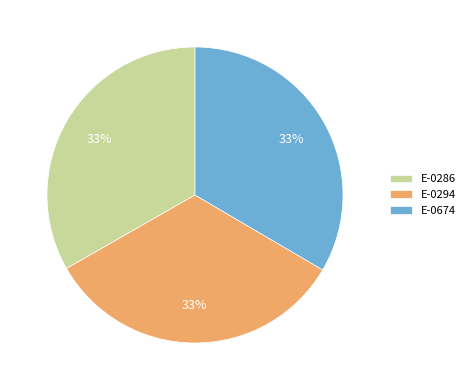

Is E-0286 the majority of the pie?

No